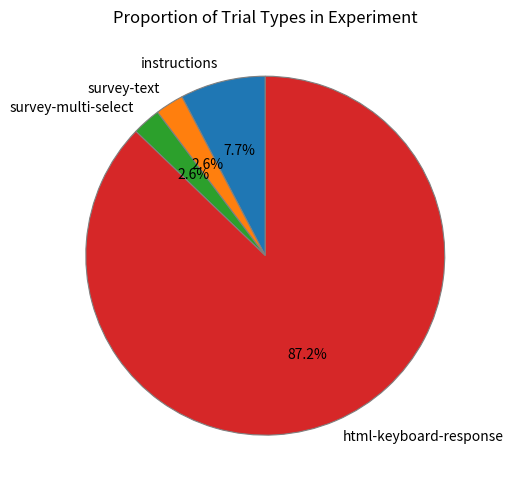

What percentage is the survey-text slice, to the nearest percent?

3%